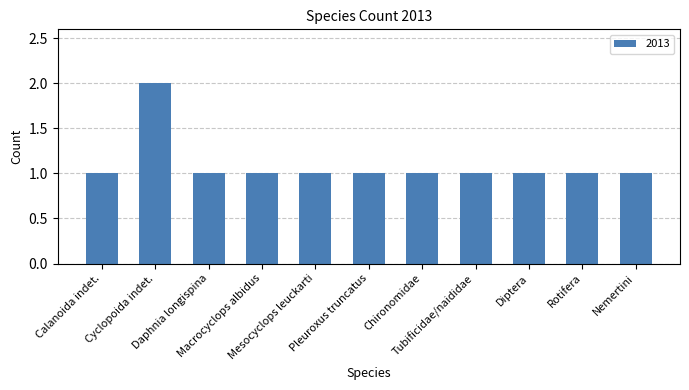

What is the average value?

1